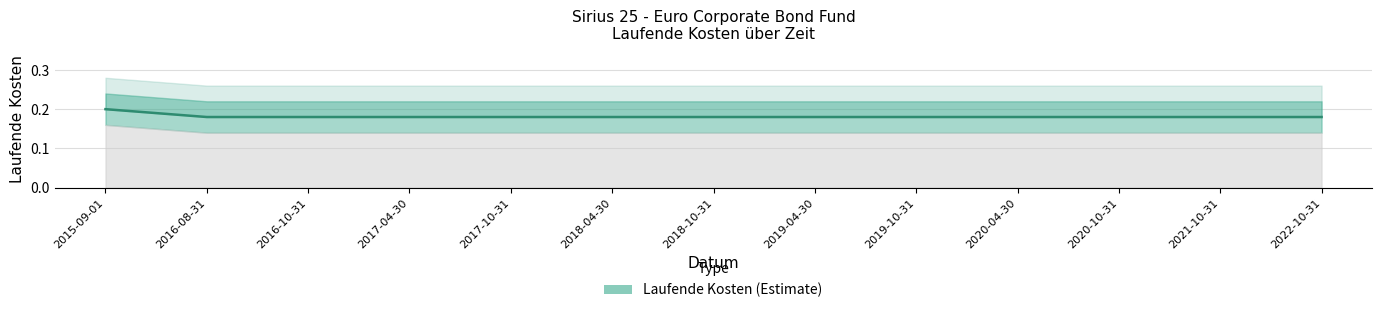

Reading left to right, transcribe all the data shown in this chart.

2015-09-01=0.2	2016-08-31=0.2	2016-10-31=0.2	2017-04-30=0.2	2017-10-31=0.2	2018-04-30=0.2	2018-10-31=0.2	2019-04-30=0.2	2019-10-31=0.2	2020-04-30=0.2	2020-10-31=0.2	2021-10-31=0.2	2022-10-31=0.2